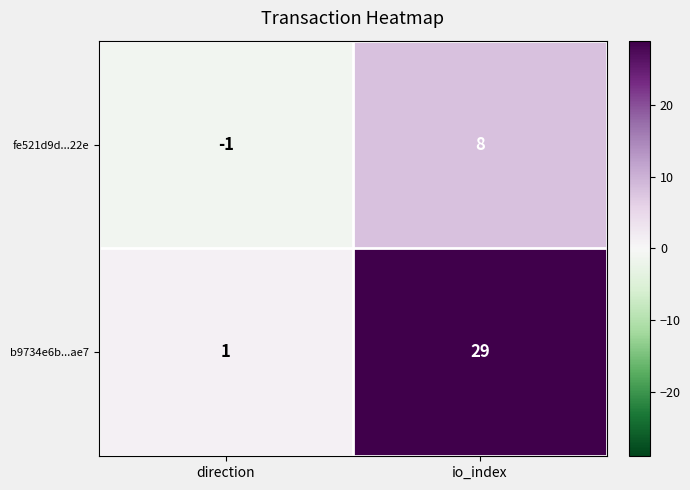

What is the smallest value displayed?

-1